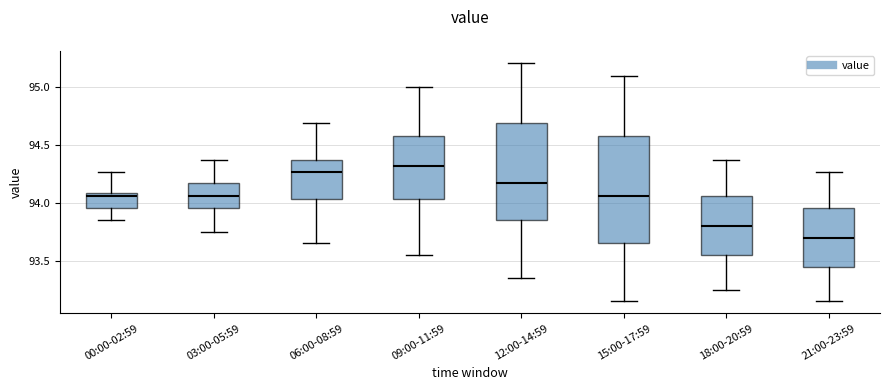

Comparing the boxes themselves (not the whiskers), which one is the tallest?

15:00-17:59